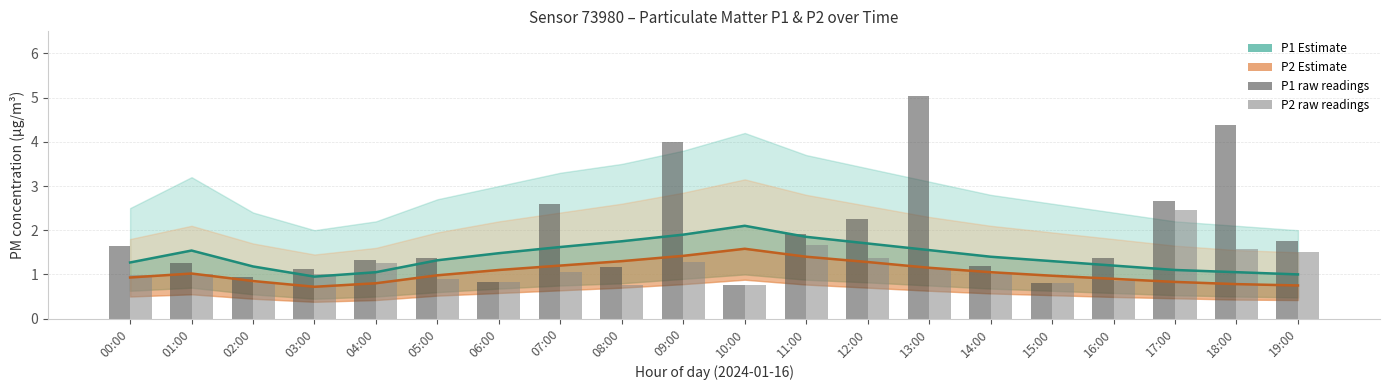

What is the difference between the second highest and minimum values in the P1 raw series?

3.6